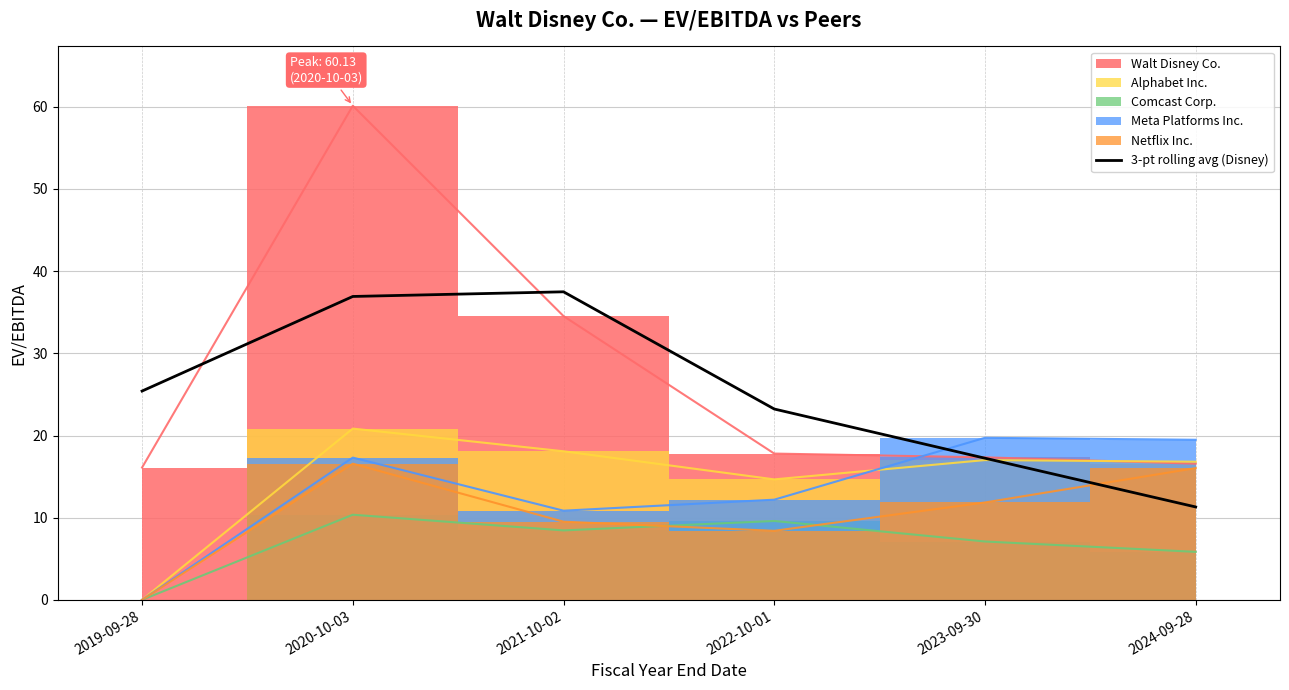

What is the difference between the maximum and minimum values?

26.2